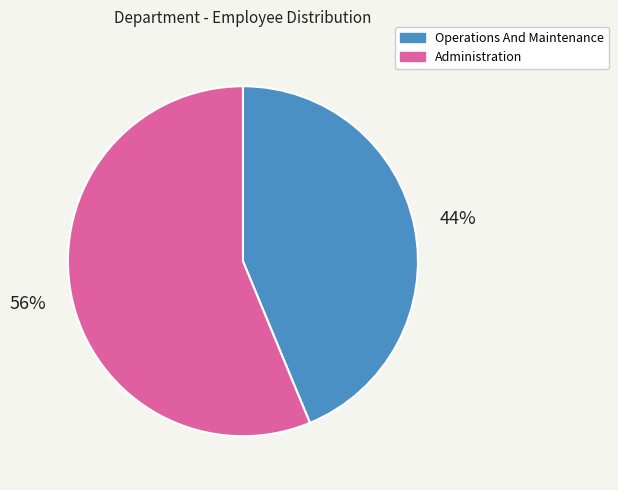

Which category has the biggest portion of the pie?

Administration